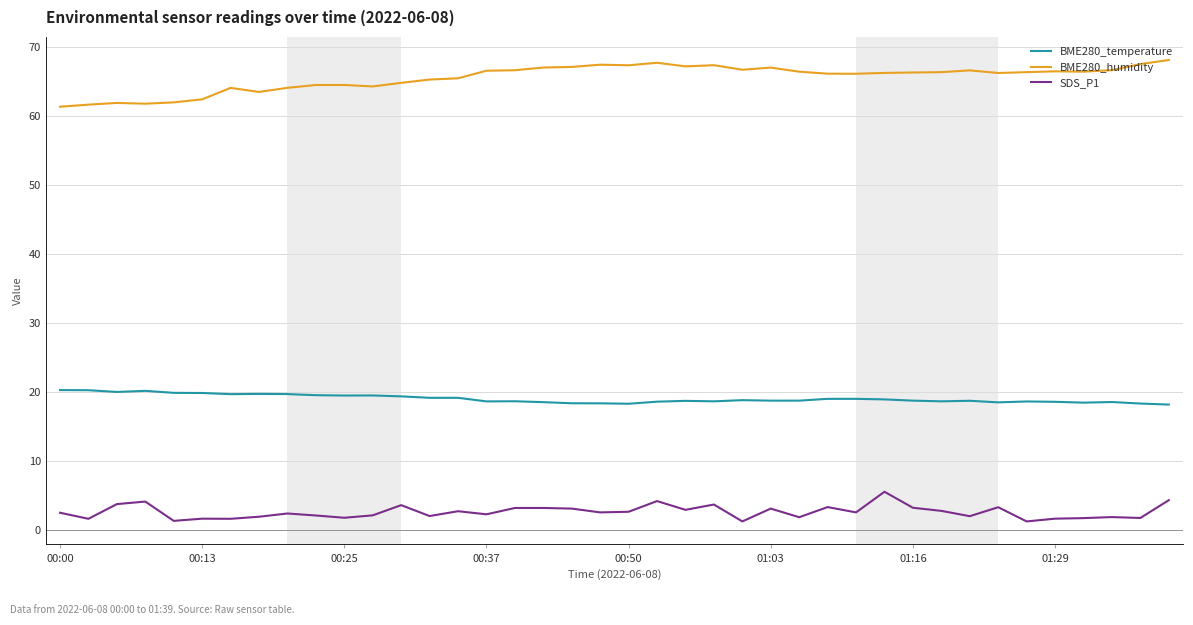

Rank the series by their average value, from lowest to highest.

SDS_P1, BME280_temperature, BME280_humidity